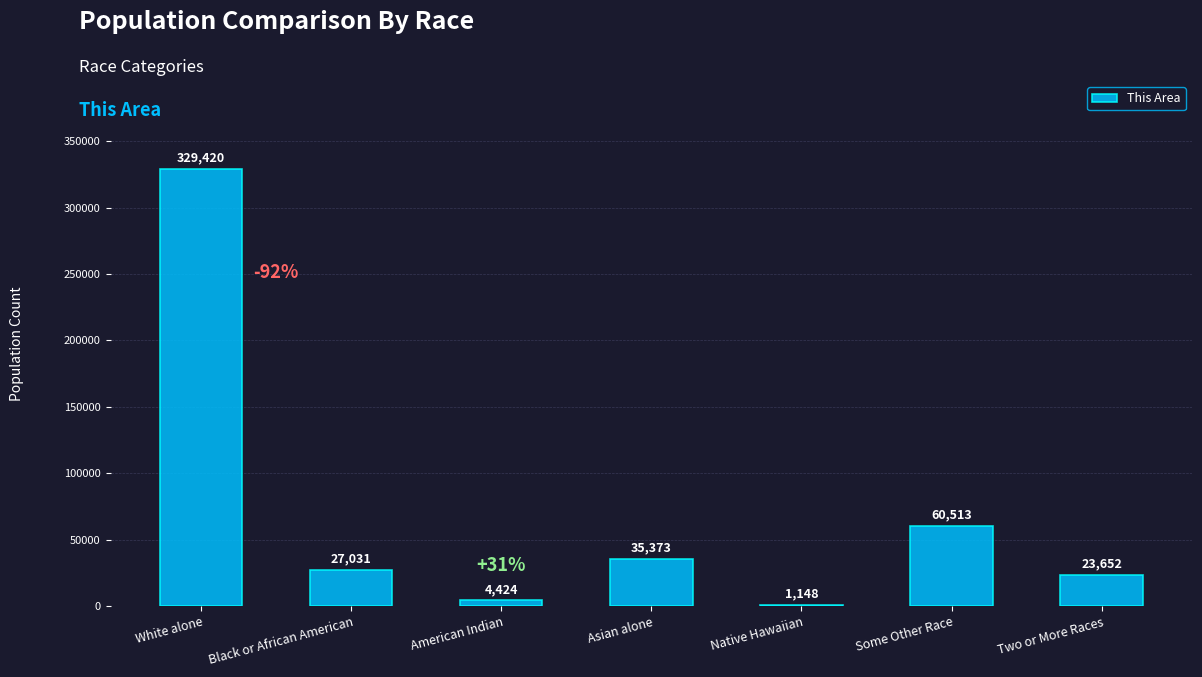

How many data points does each series have?

7